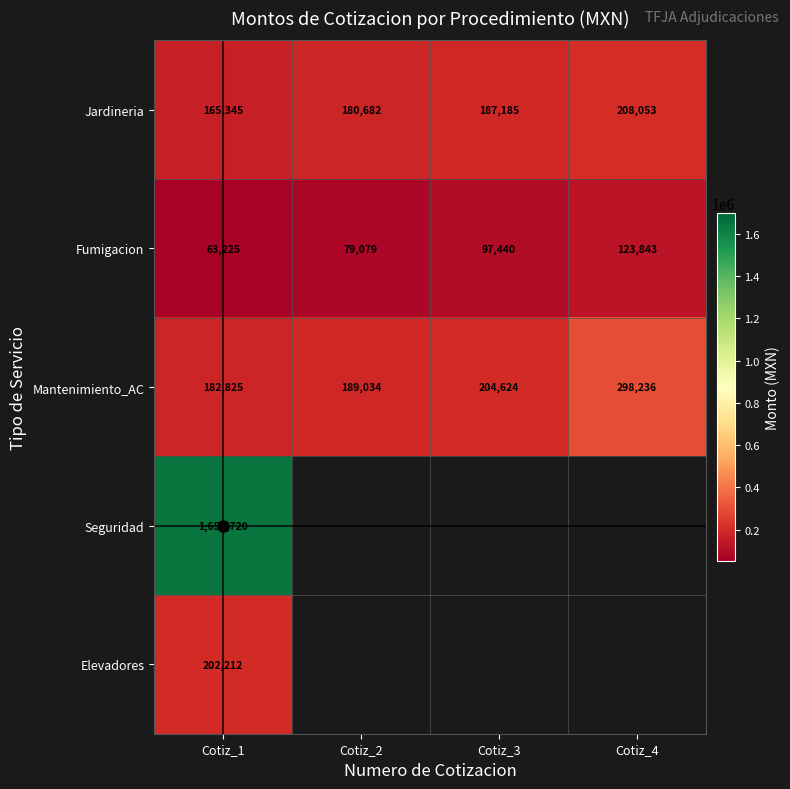

What is the difference between the highest and lowest values at Cotiz_1?

1589494.9